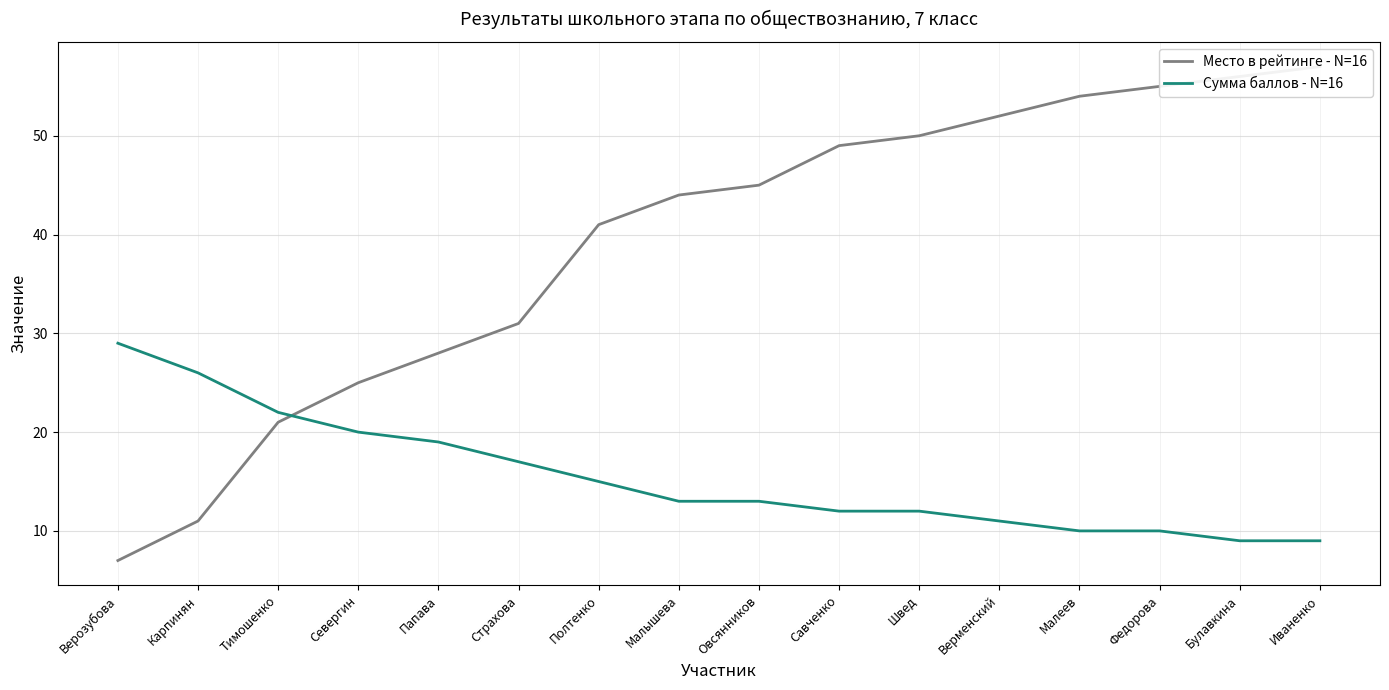

What is the highest value of the Место в рейтинге - N=16 series?

57